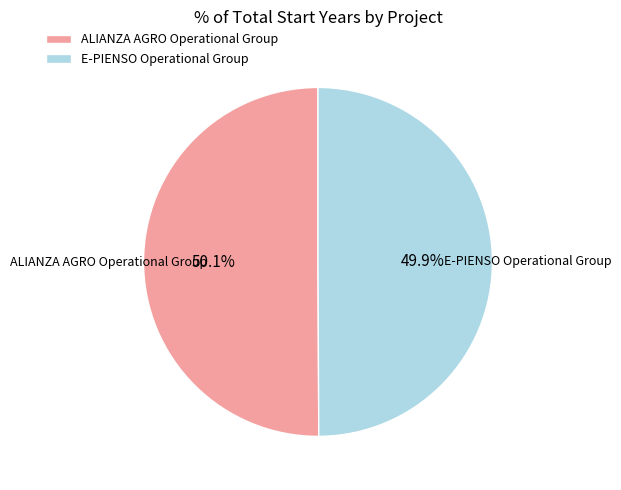

What is the ratio of the value at ALIANZA AGRO Operational Group to the value at E-PIENSO Operational Group?

1.0